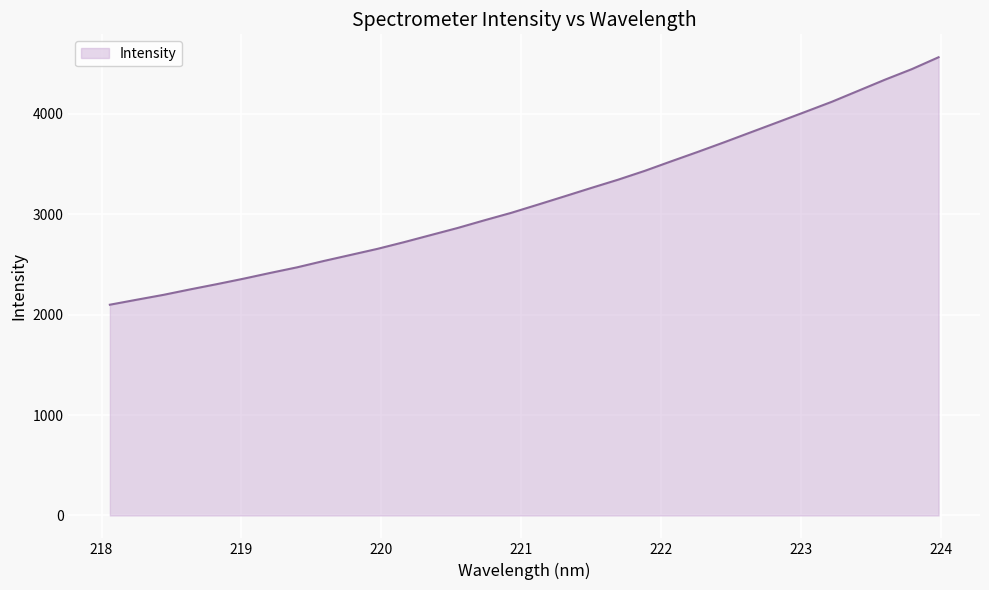

Count the number of values greater than 3095.

16